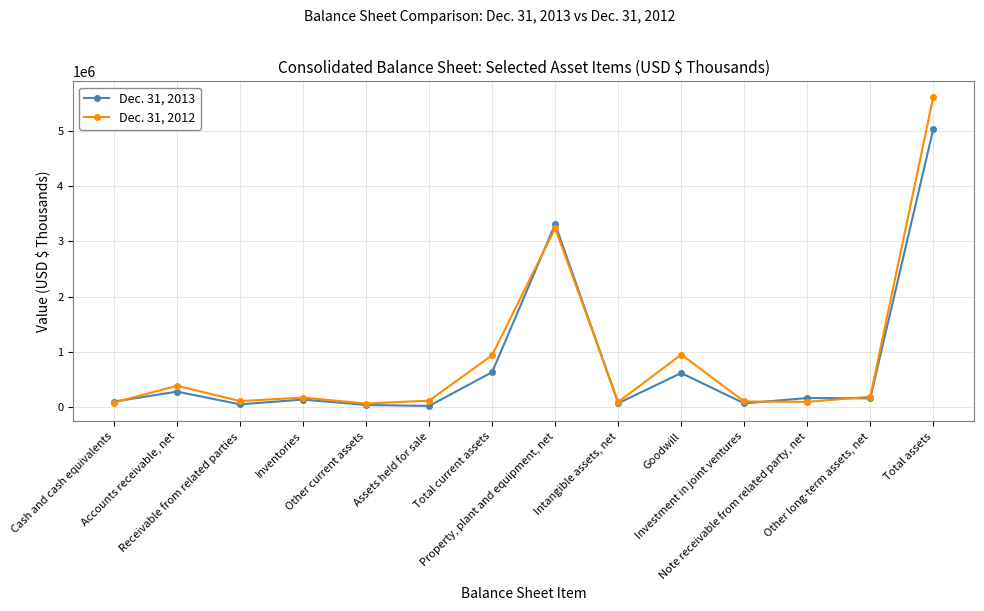

What is the sum of the Dec. 31, 2012 values at Goodwill and Intangible assets, net?

1043459